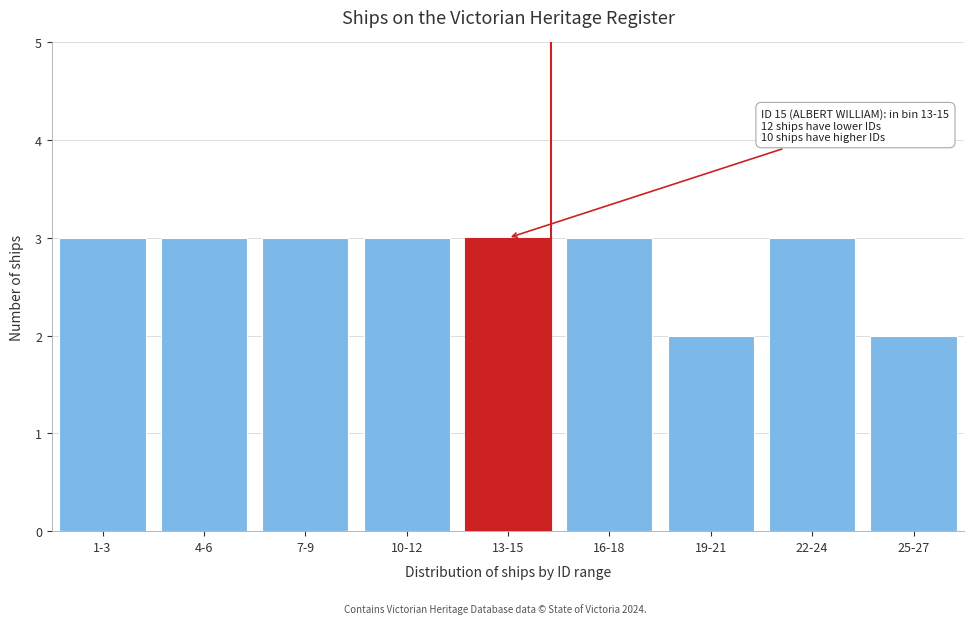

Reading left to right, list all the values displayed in this chart.

1-3=3	4-6=3	7-9=3	10-12=3	13-15=3	16-18=3	19-21=2	22-24=3	25-27=2